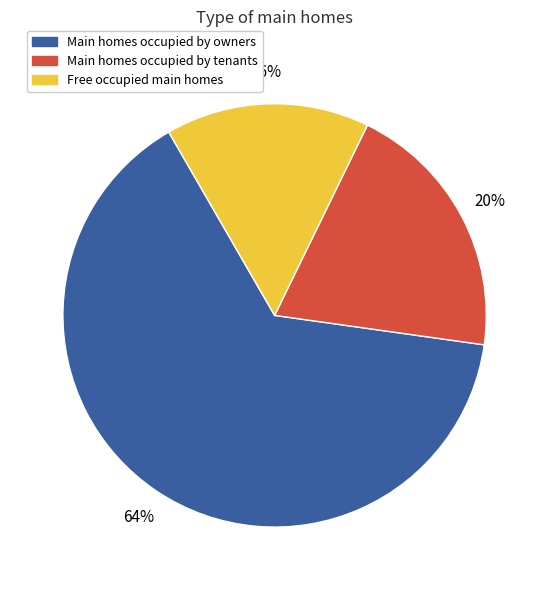

Is there a majority slice in this chart?

Yes